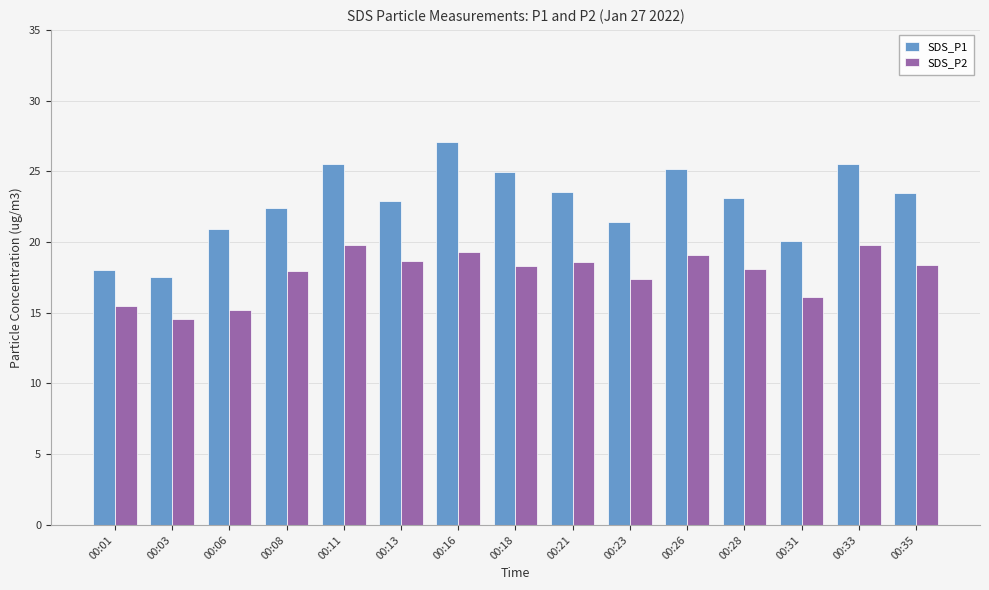

Which series changed the most between 00:01 and 00:16?

SDS_P1